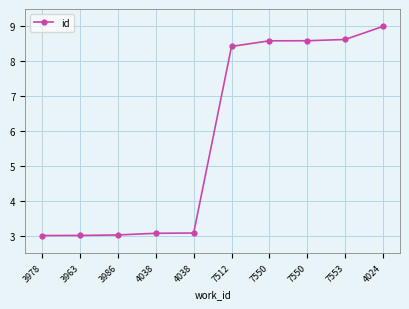

The value at 7550 is 8.6. True or false?

True